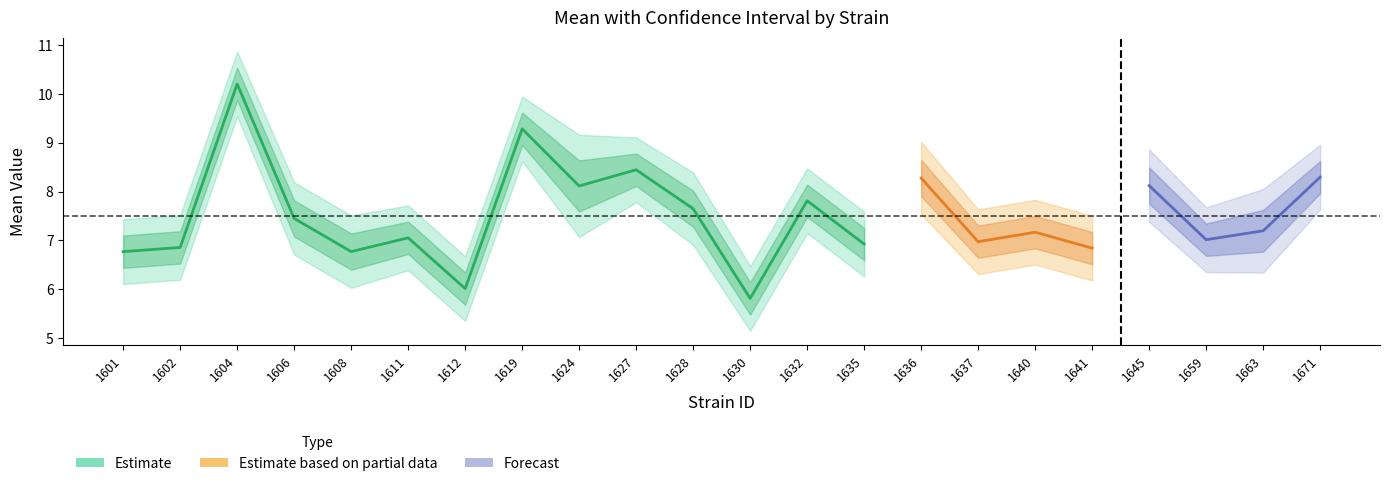

In mean, how many points are higher than both neighbors (excluding endpoints)?

8